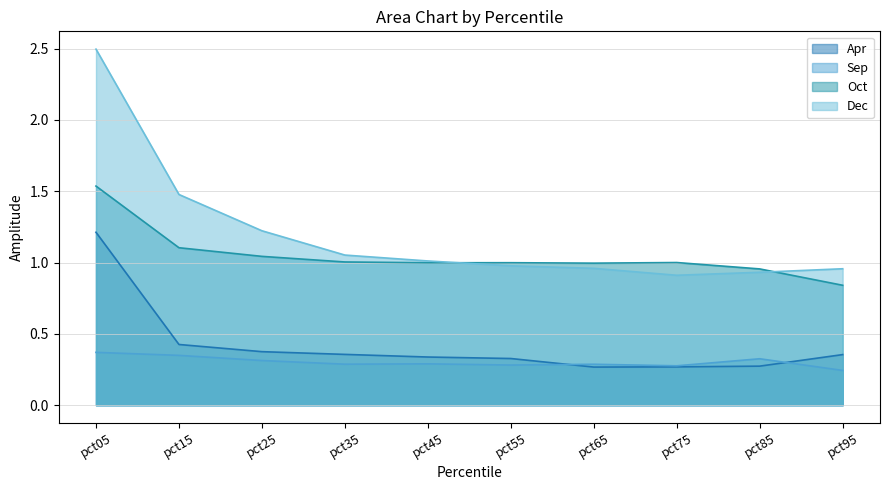

At which category is the sum across all series the highest?

pct05